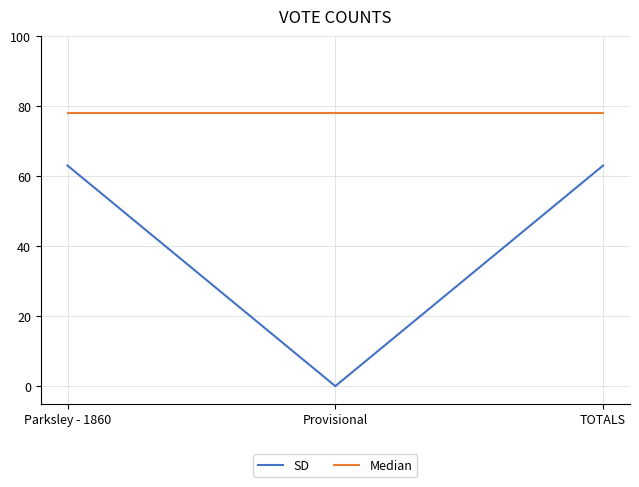

True or false: SD has a value of 105 at TOTALS.

False